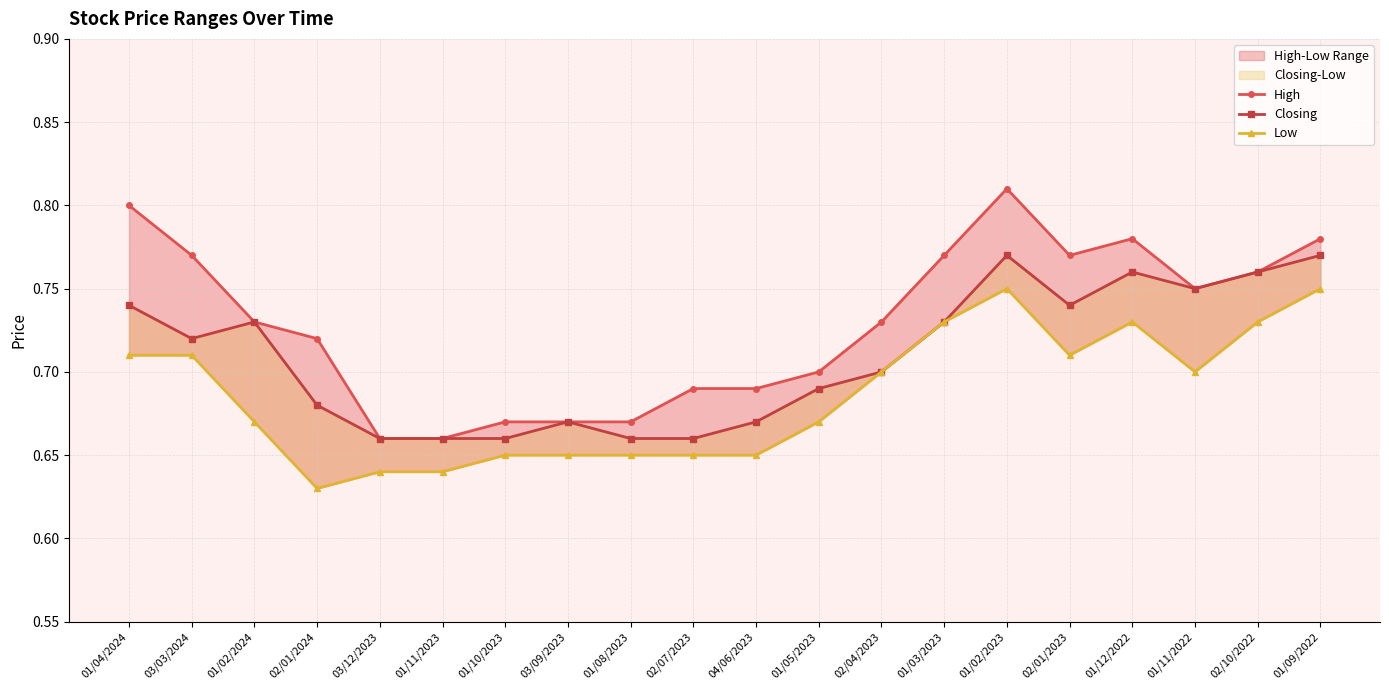

Where is the first local maximum for Low?

01/02/2023